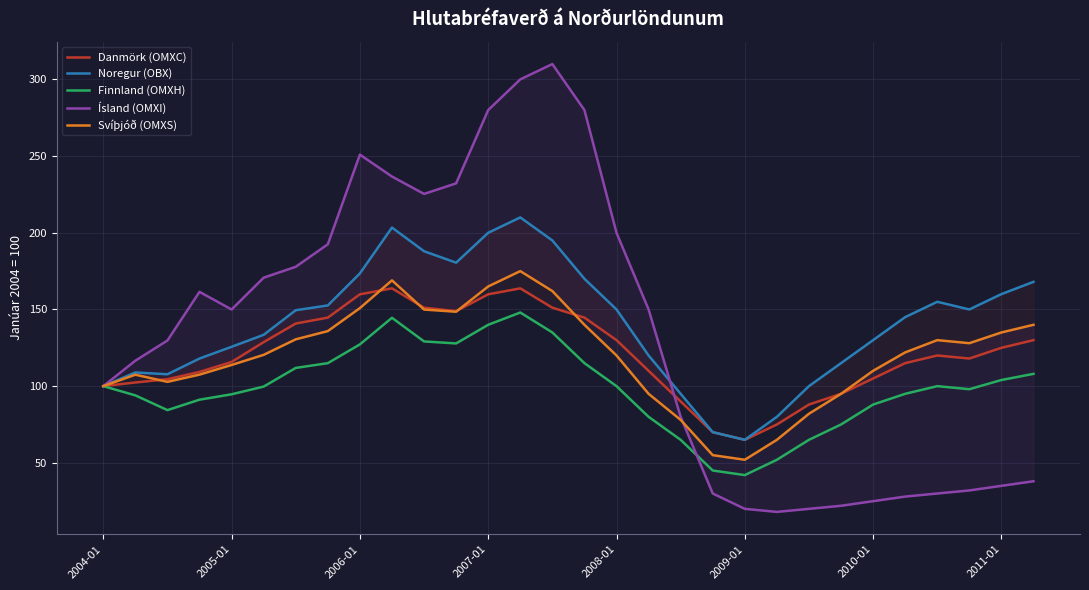

What is the lowest value of the Finnland (OMXH) series?

42.0